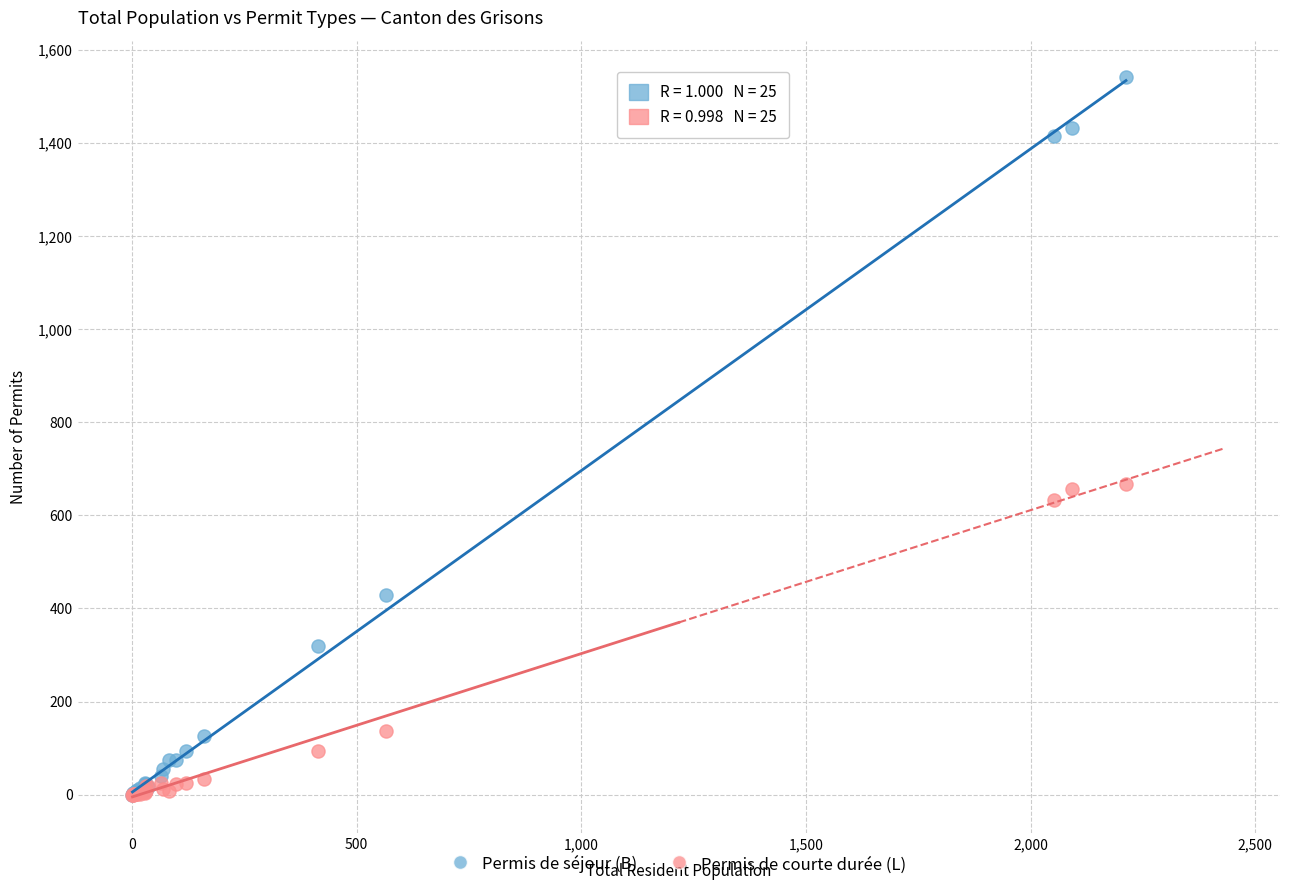

What are all the series names shown in the legend?

Permis de séjour (B), Permis de courte durée (L)